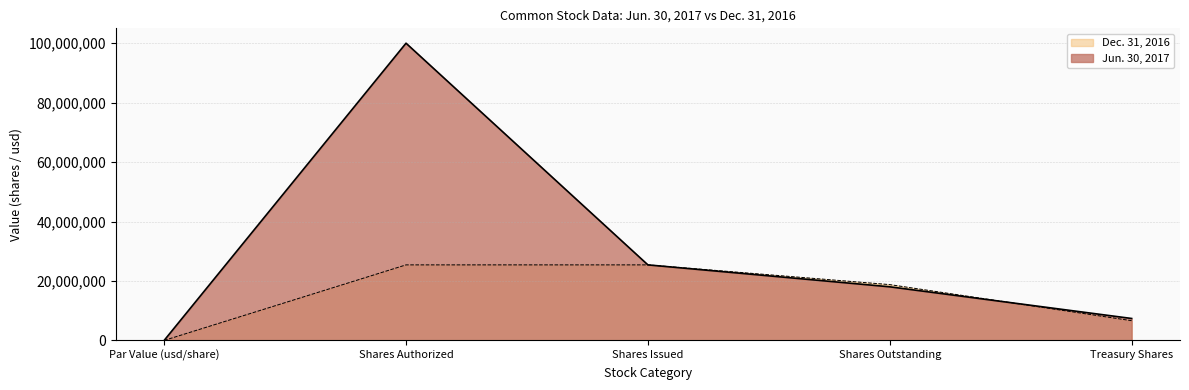

Which label corresponds to the largest value in the chart?

Shares Authorized